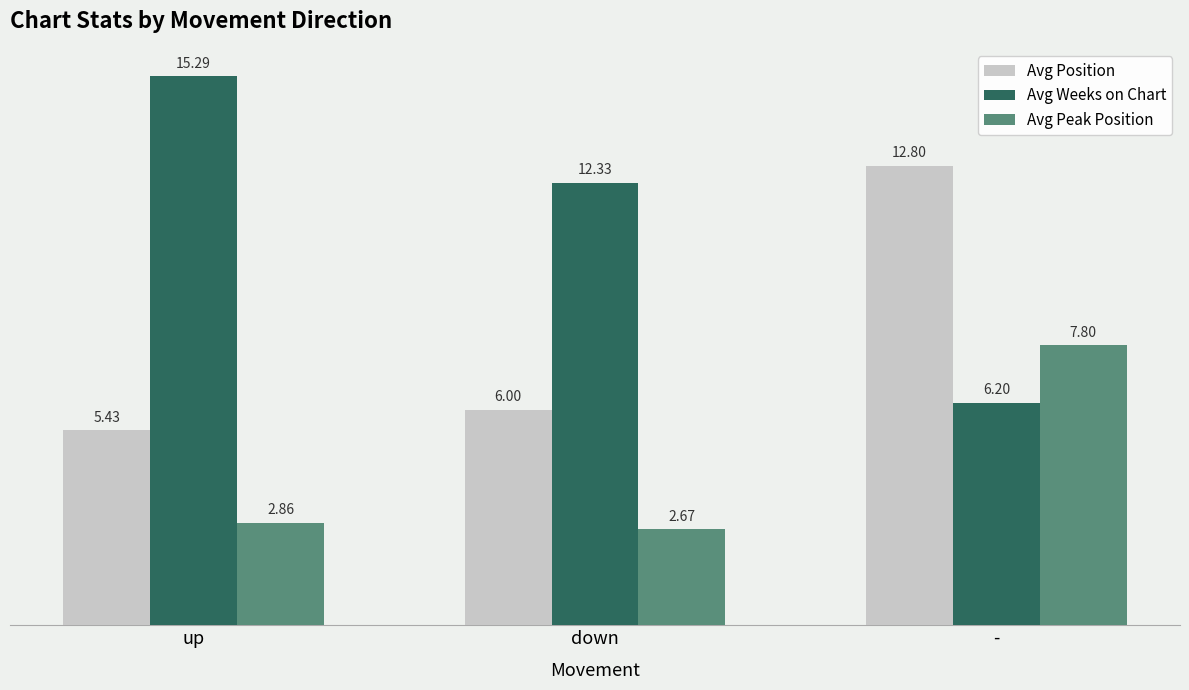

What is the label of the 1st bar from the right?

-